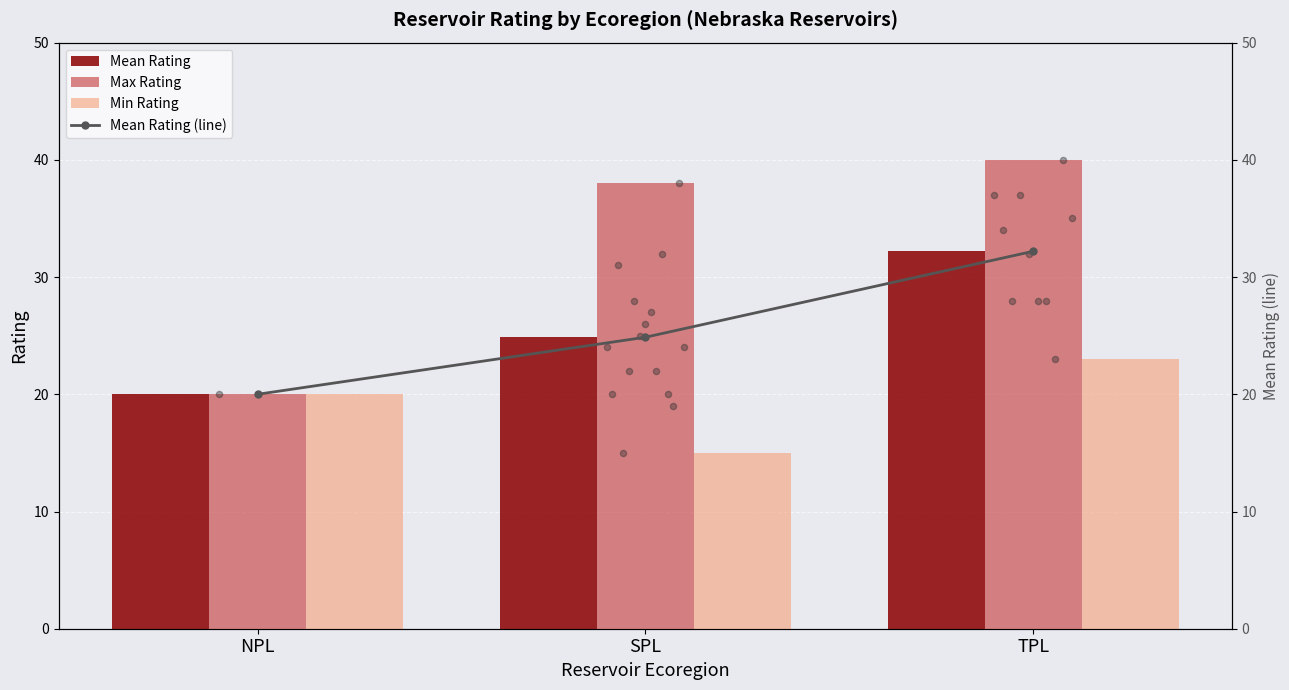

At which category is the sum across all series the highest?

TPL